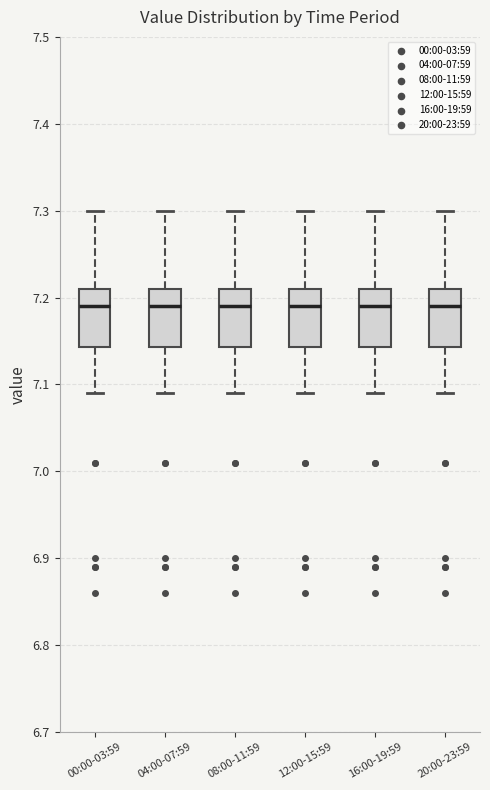

Where does the upper whisker of the box for 16:00-19:59 end on the y-axis? The values are not printed on the chart, so give them approximately, as read against the axis.

7.30